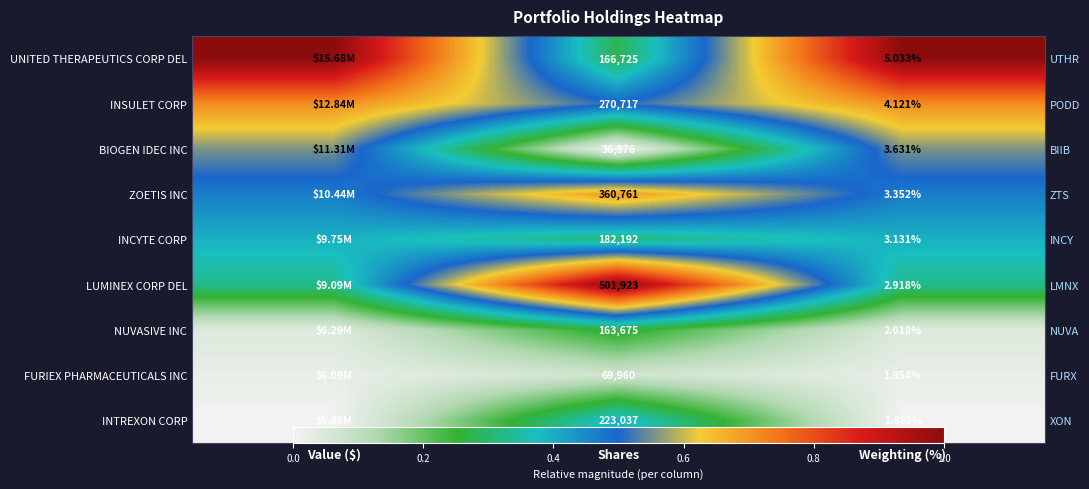

At which category is the sum across all series the highest?

Shares